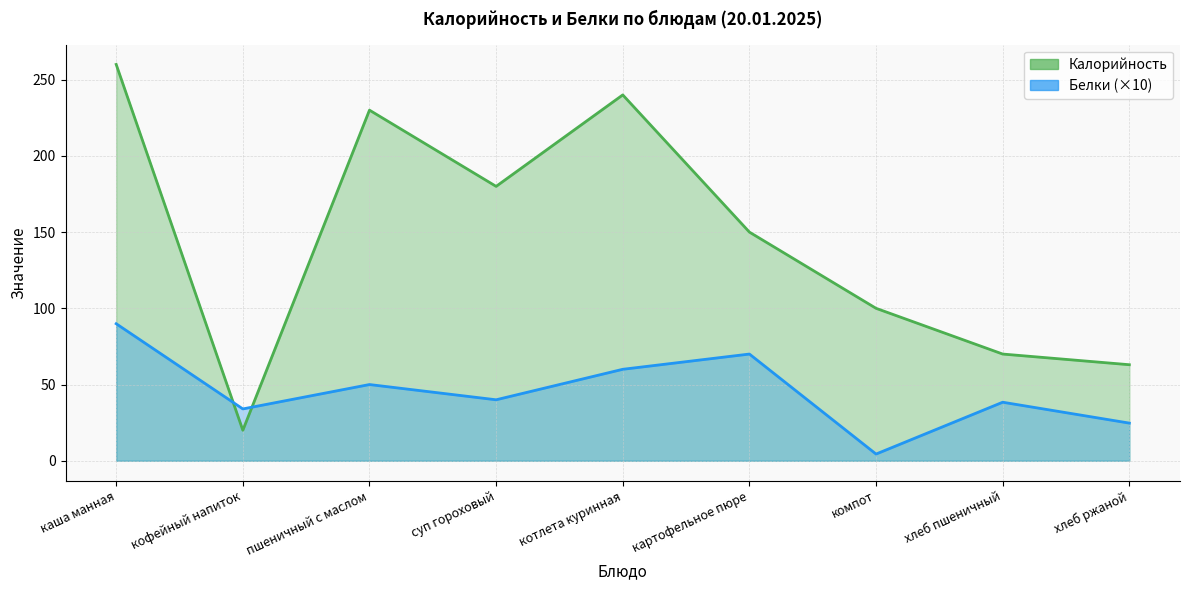

How many data points does each series have?

9